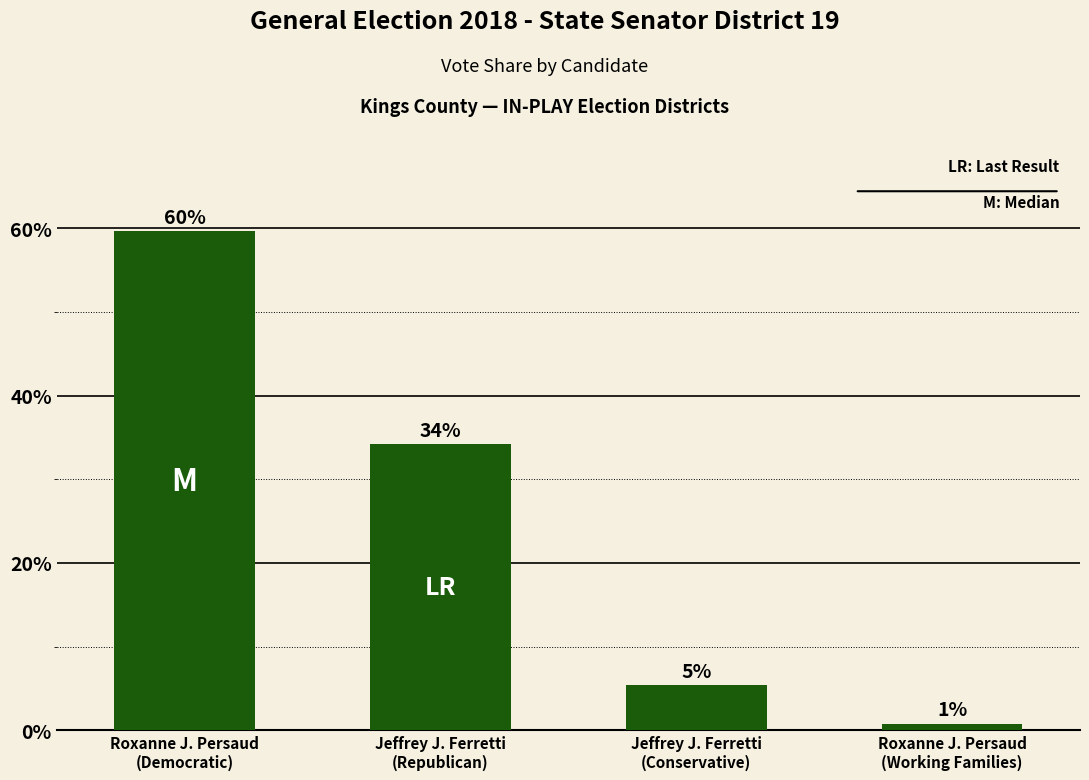

What is the value of the 1st bar from the left?

0.6